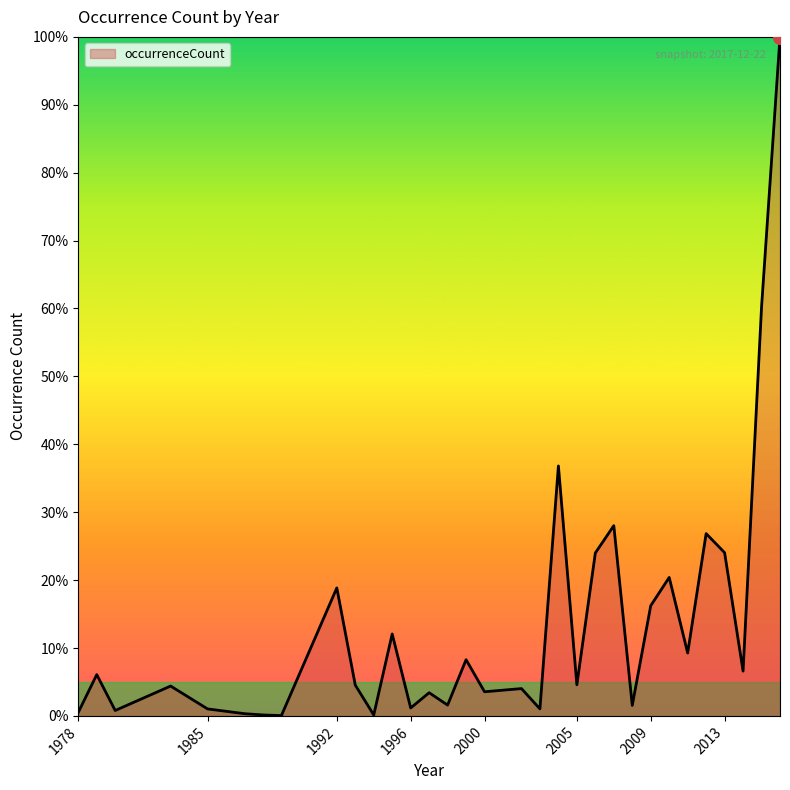

What is the maximum value shown in the chart?

100.0